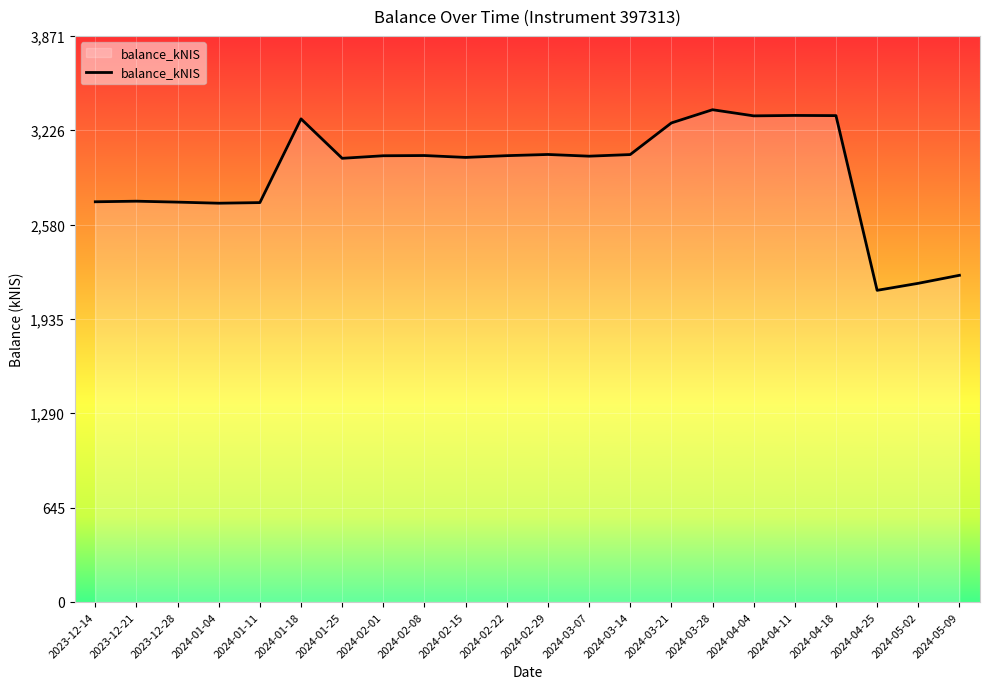

Which label corresponds to the largest value in the chart?

2024-03-28